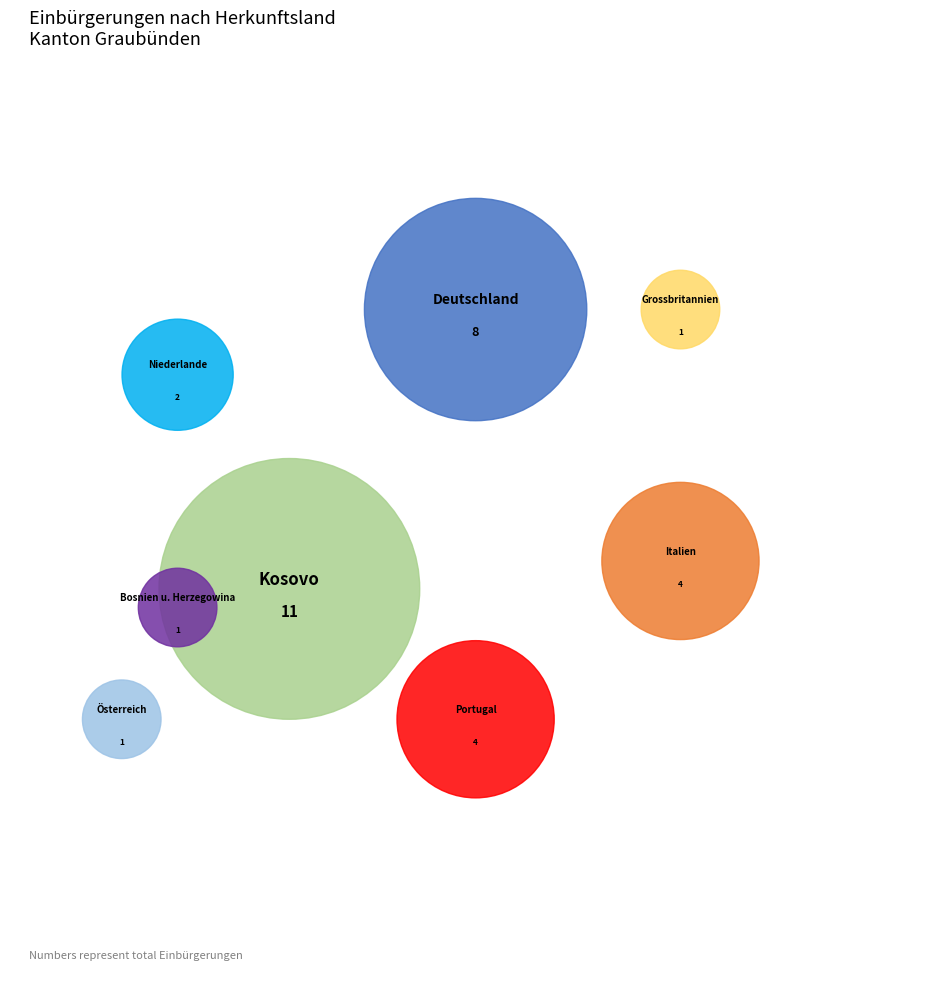

How many slices are in this pie chart?

8